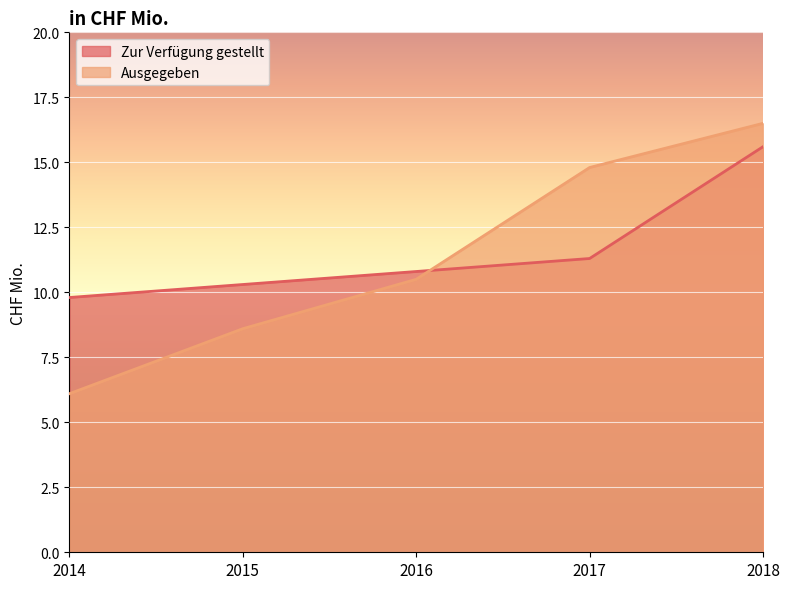

How many times do Ausgegeben and Zur Verfügung gestellt cross each other?

1